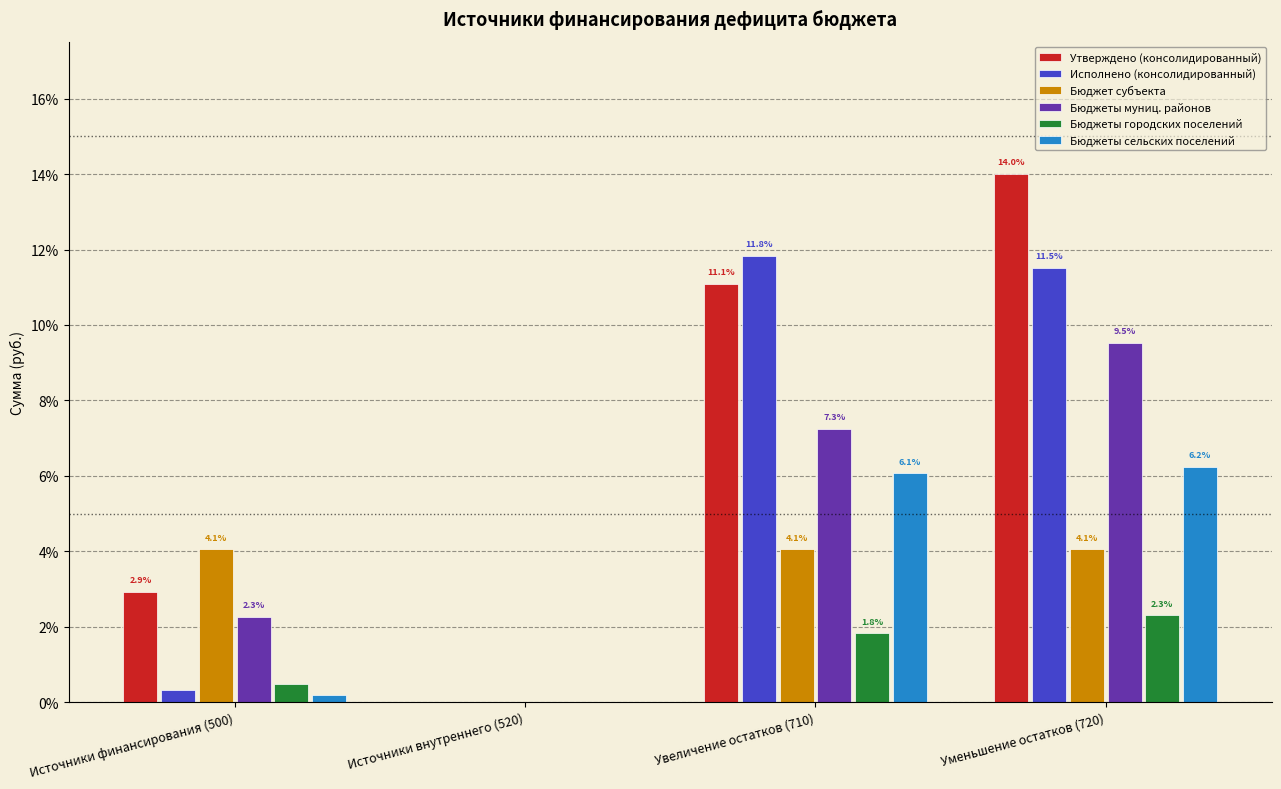

Is the value of Бюджет субъекта at Увеличение остатков (710) greater than the value of Бюджеты муниц. районов at Источники финансирования (500)?

Yes